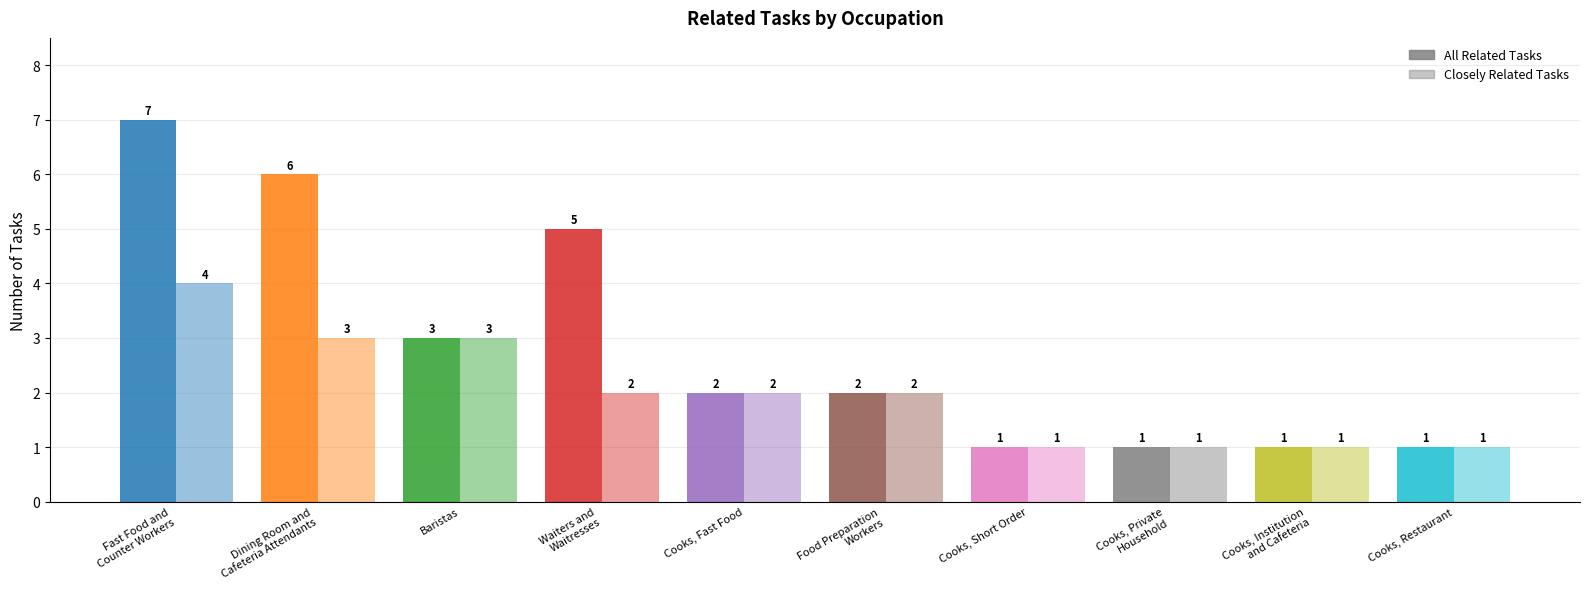

What is the value of the All Related Tasks bar at the 8th from the left?

1